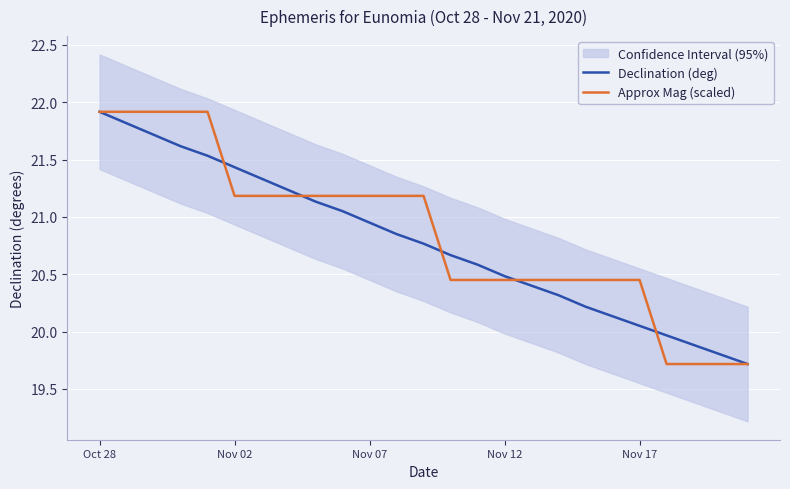

How many data points in Approx Mag (scaled) are less than 21?

12